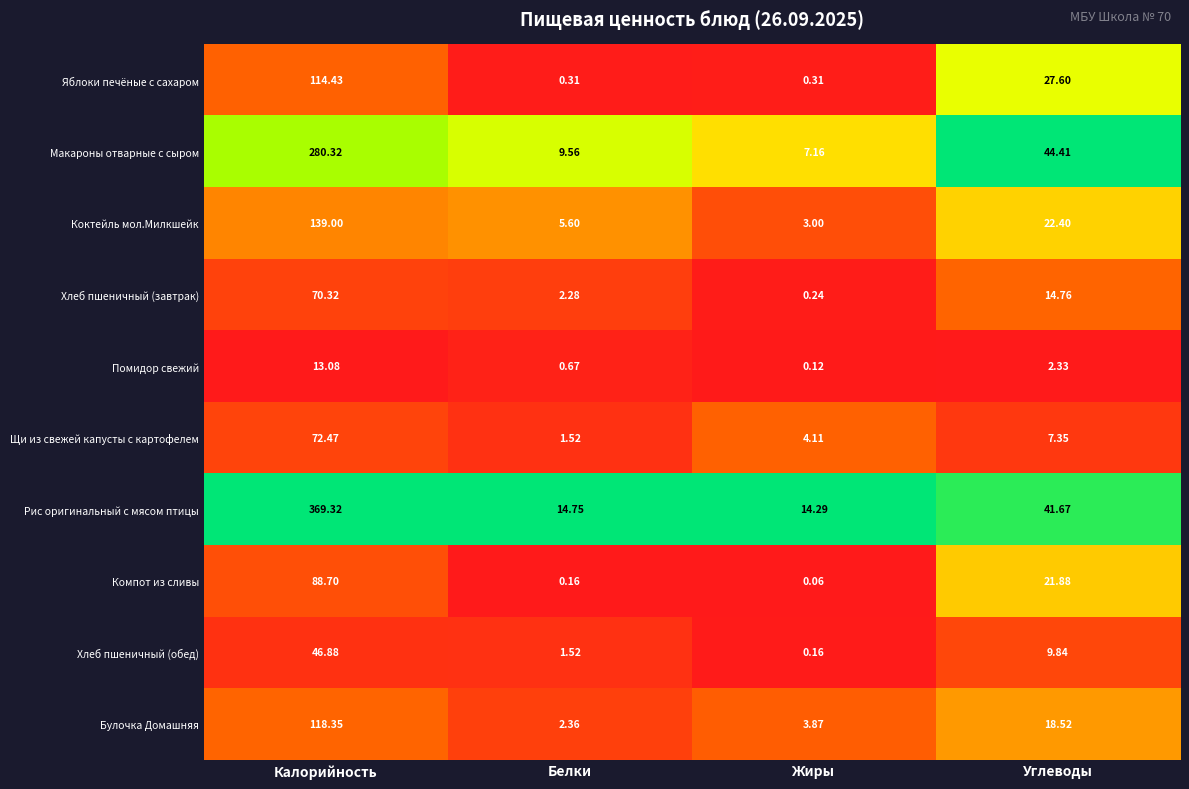

At Калорийность, list the series in order from smallest to largest.

Помидор свежий, Хлеб пшеничный (обед), Хлеб пшеничный (завтрак), Щи из свежей капусты с картофелем, Компот из сливы, Яблоки печёные с сахаром, Булочка Домашняя, Коктейль мол.Милкшейк, Макароны отварные с сыром, Рис оригинальный с мясом птицы